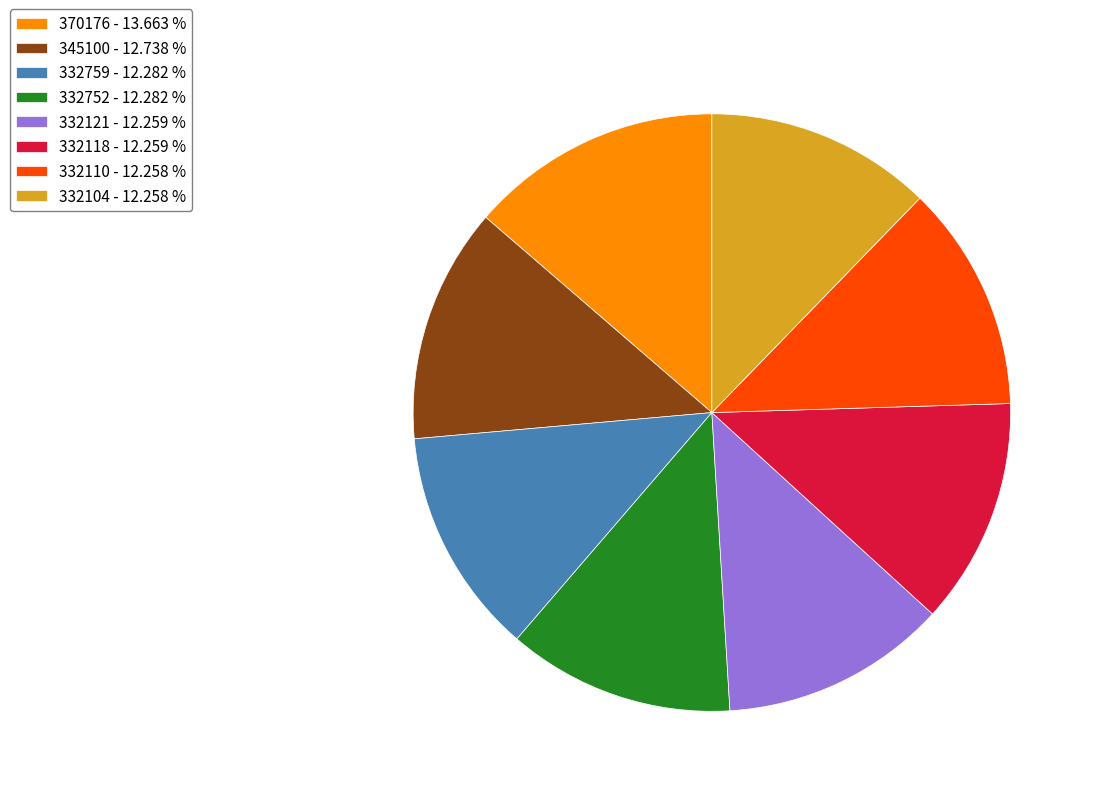

Count the number of slices in the pie.

8